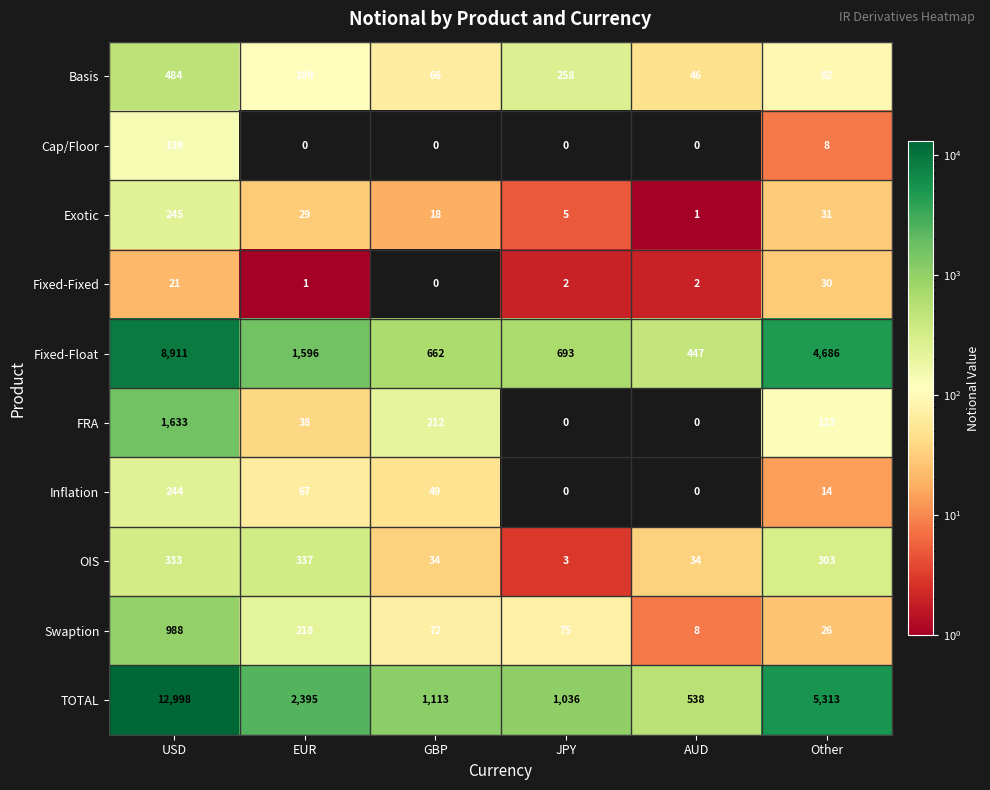

Which series has the largest total across all categories?

TOTAL